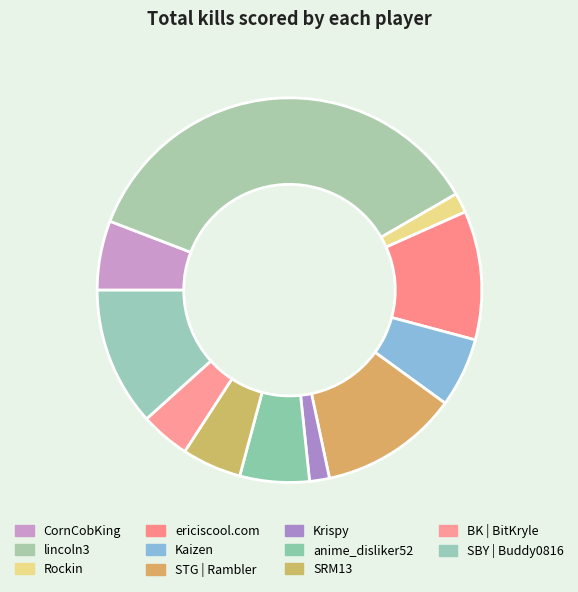

What percentage is the BK | BitKryle slice, to the nearest percent?

4%